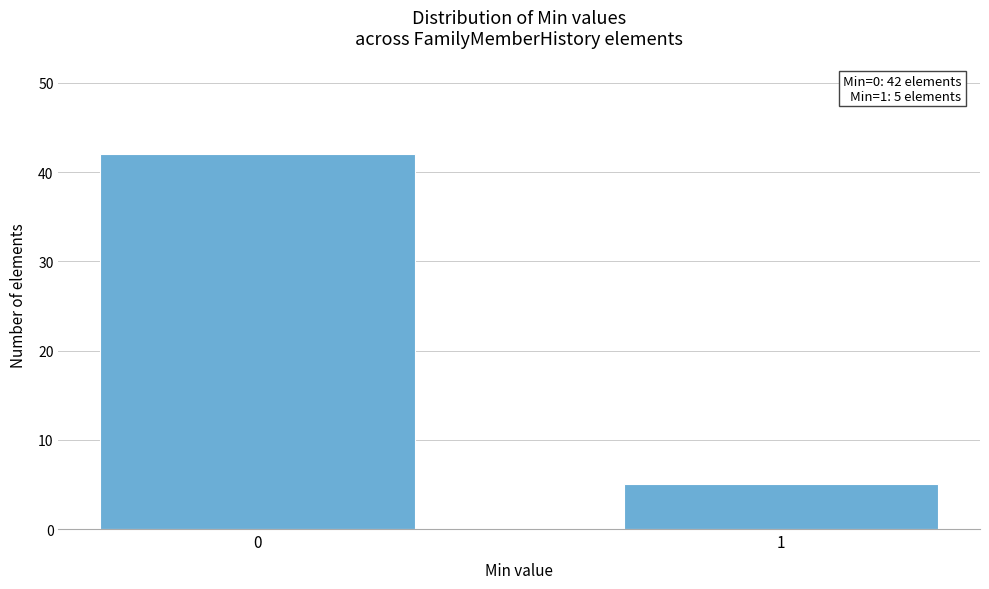

Reading left to right, transcribe all the data shown in this chart.

42	5